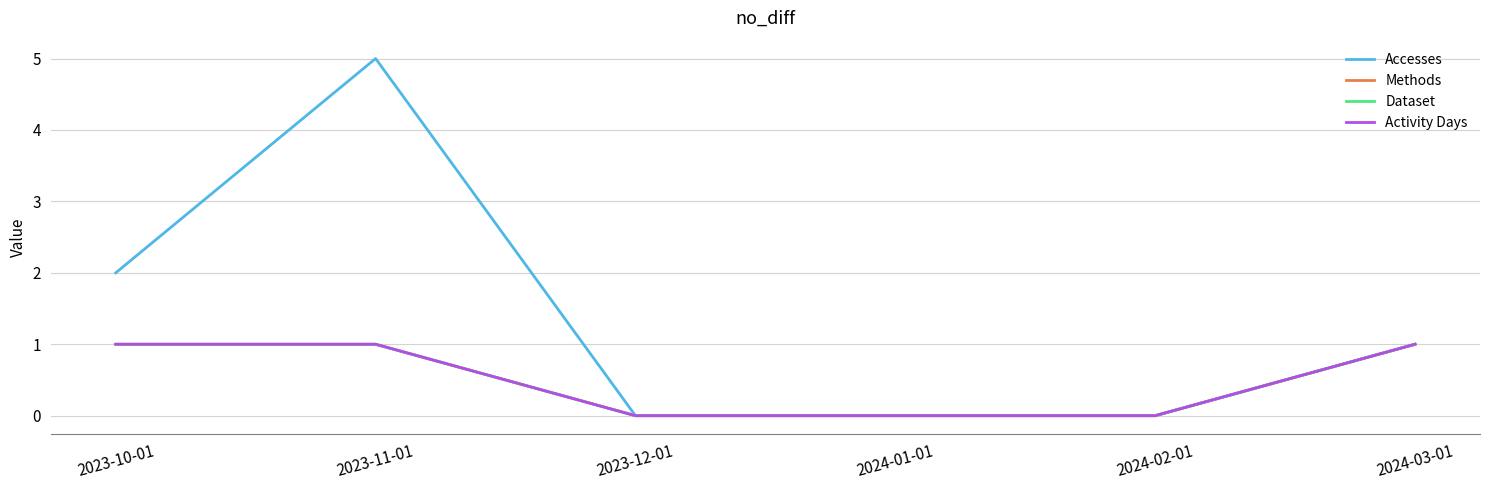

How many series are shown in this chart?

4